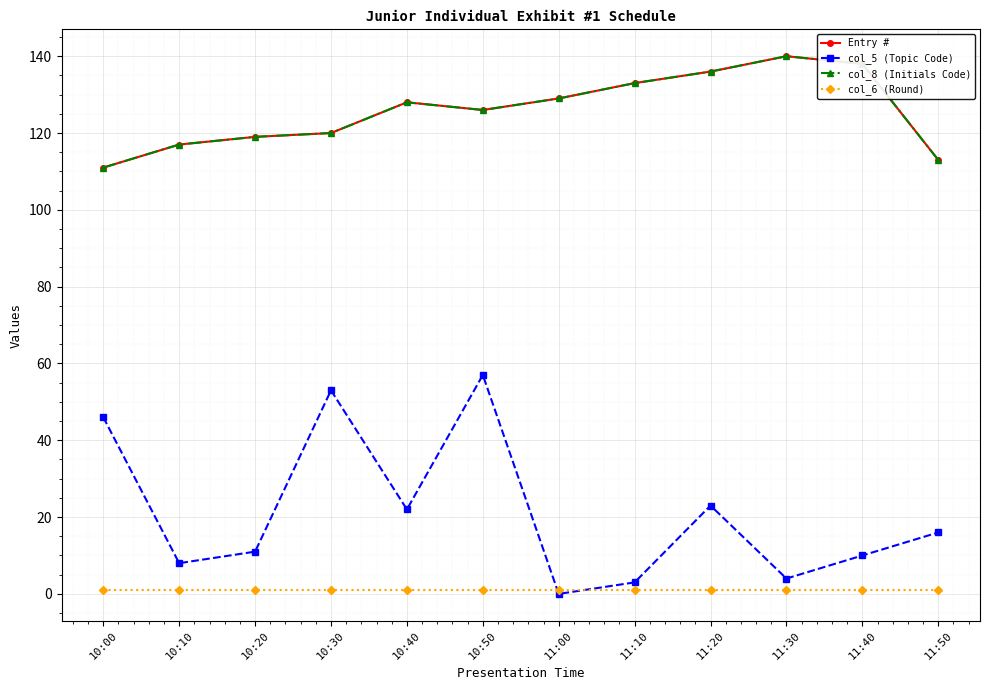

What is the sum of the col_8 (Initials Code) values at 11:40 and 11:00?

267